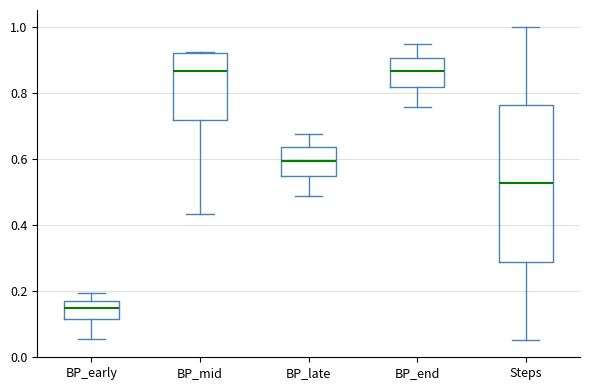

Reading left to right, read every box against the y-axis: the position of its median line, the range the box covers, and the ends of its whiskers. The values are not printed on the chart, so give them approximately, as read against the axis.

BP_early: median 0.14, box 0.12 to 0.18, whiskers 0.06 to 0.20
BP_mid: median 0.86, box 0.72 to 0.92, whiskers 0.44 to 0.92
BP_late: median 0.60, box 0.54 to 0.64, whiskers 0.48 to 0.68
BP_end: median 0.86, box 0.82 to 0.90, whiskers 0.76 to 0.94
Steps: median 0.52, box 0.28 to 0.76, whiskers 0.06 to 1.00